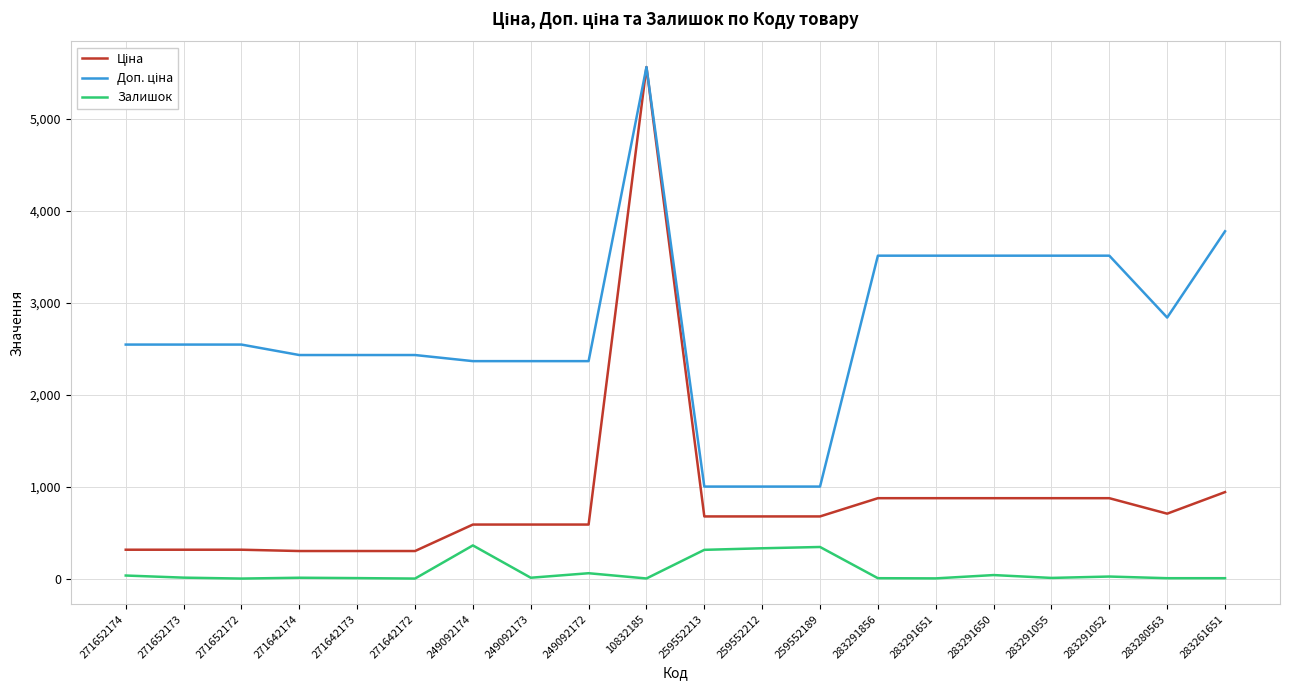

At which category is the sum across all series the highest?

10832185